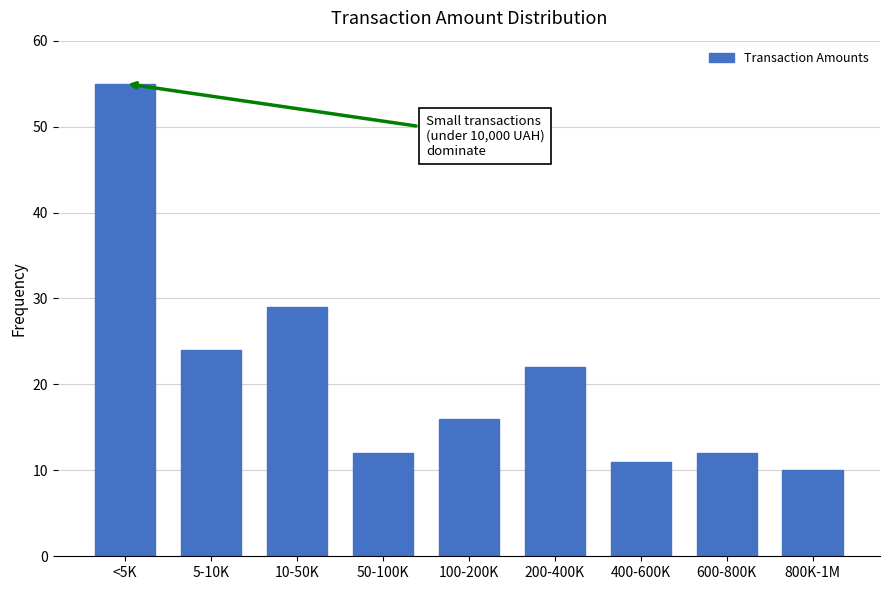

Reading left to right, extract all data points from this chart.

<5K=55	5-10K=24	10-50K=29	50-100K=12	100-200K=16	200-400K=22	400-600K=11	600-800K=12	800K-1M=10